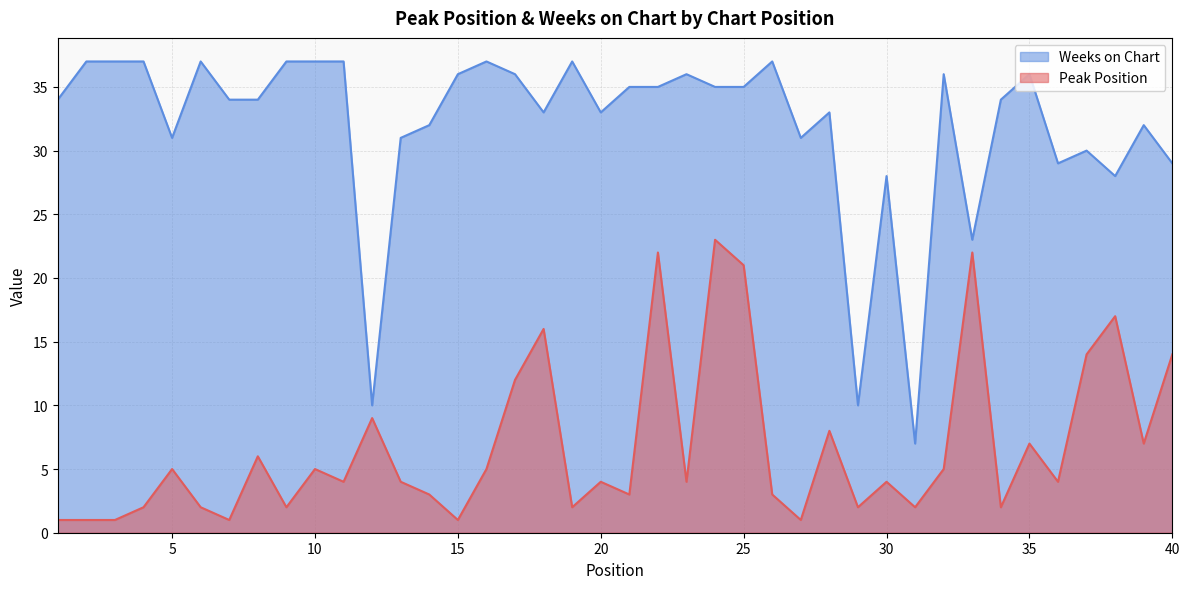

Reading left to right, extract all data points from this chart.

Peak Position: 1	1	1	2	5	2	1	6	2	5	4	9	4	3	1	5	12	16	2	4	3	22	4	23	21	3	1	8	2	4	2	5	22	2	7	4	14	17	7	14
Weeks on Chart: 34	37	37	37	31	37	34	34	37	37	37	10	31	32	36	37	36	33	37	33	35	35	36	35	35	37	31	33	10	28	7	36	23	34	36	29	30	28	32	29